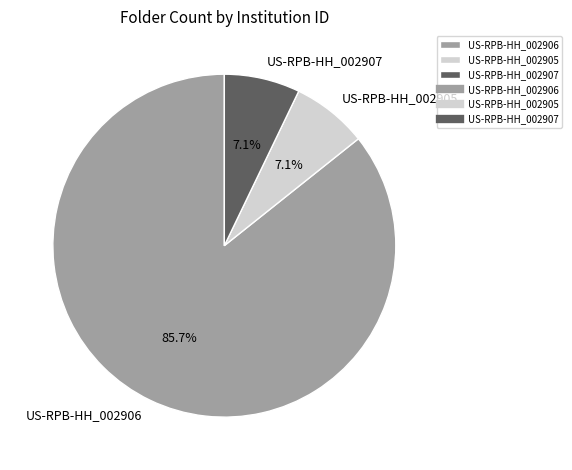

How many segments does this pie chart have?

3